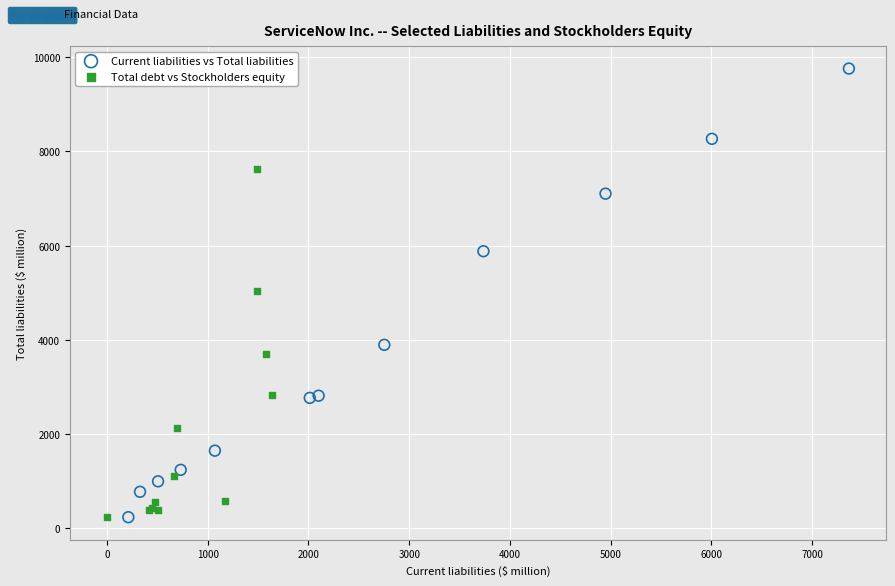

Which series has the largest Y range (max minus min)?

Current liabilities vs Total liabilities